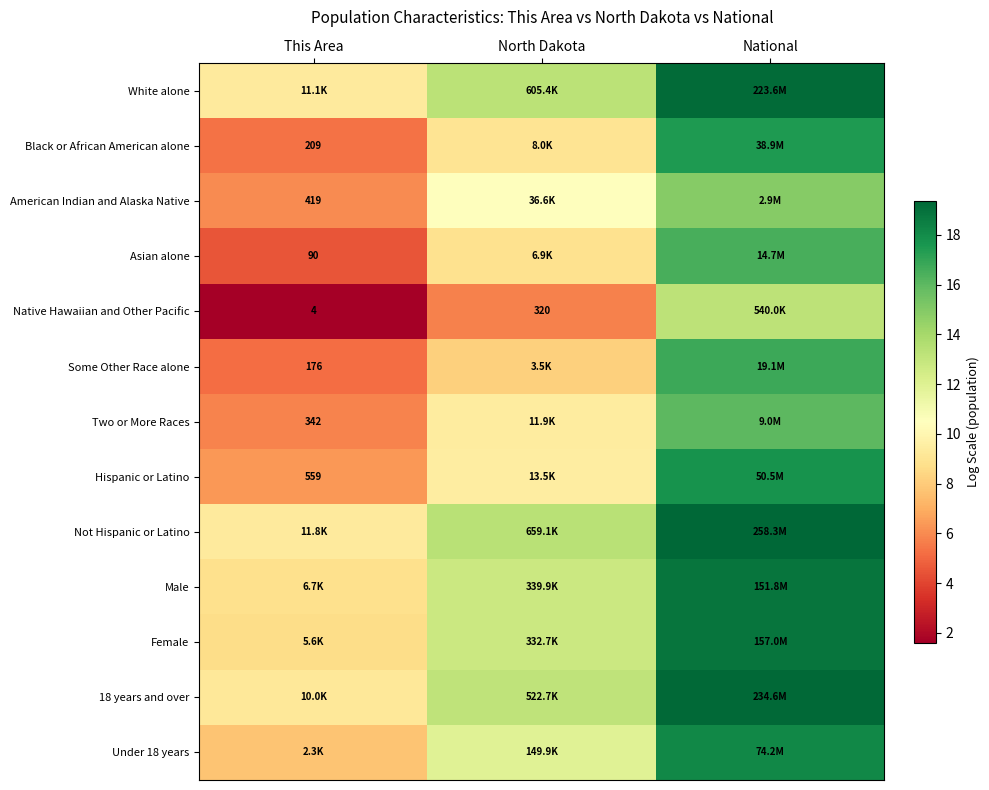

Is it true that White alone equals 23.1 at North Dakota?

False